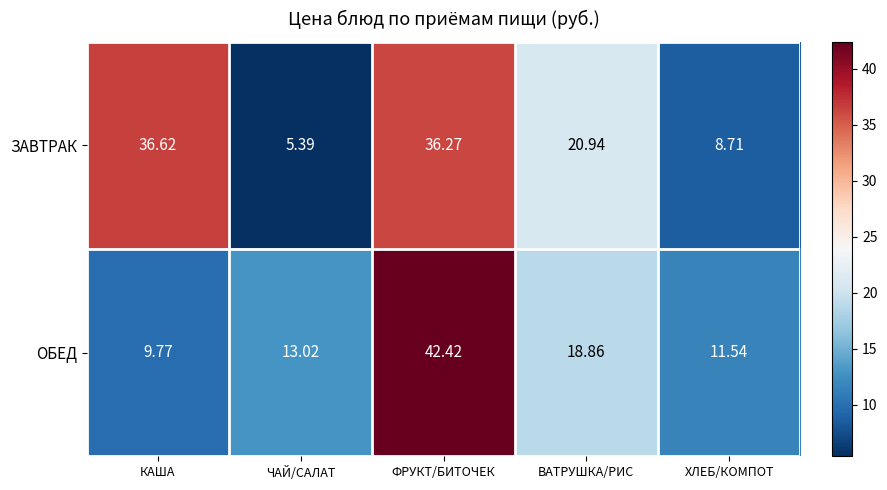

What is the maximum value shown in the chart?

42.4